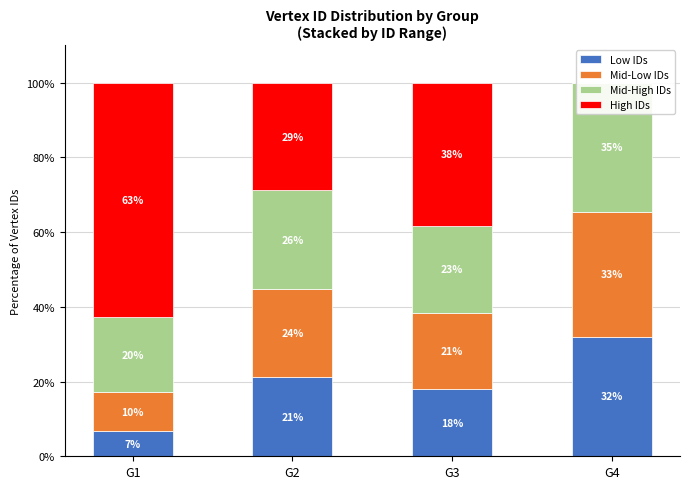

Reading left to right, extract all data points from this chart.

Low IDs: G1=6.7	G2=21.2	G3=17.9	G4=32.0
Mid-Low IDs: G1=10.5	G2=23.7	G3=20.5	G4=33.3
Mid-High IDs: G1=20.0	G2=26.3	G3=23.1	G4=34.7
High IDs: G1=62.9	G2=28.8	G3=38.5	G4=0.0